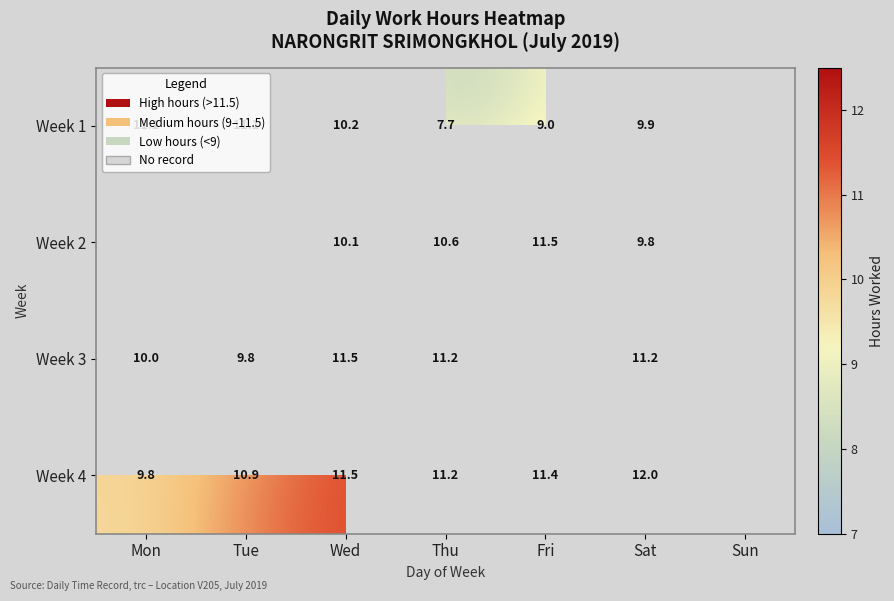

True or false: Week 2 has a value of 9.8 at Sat.

True